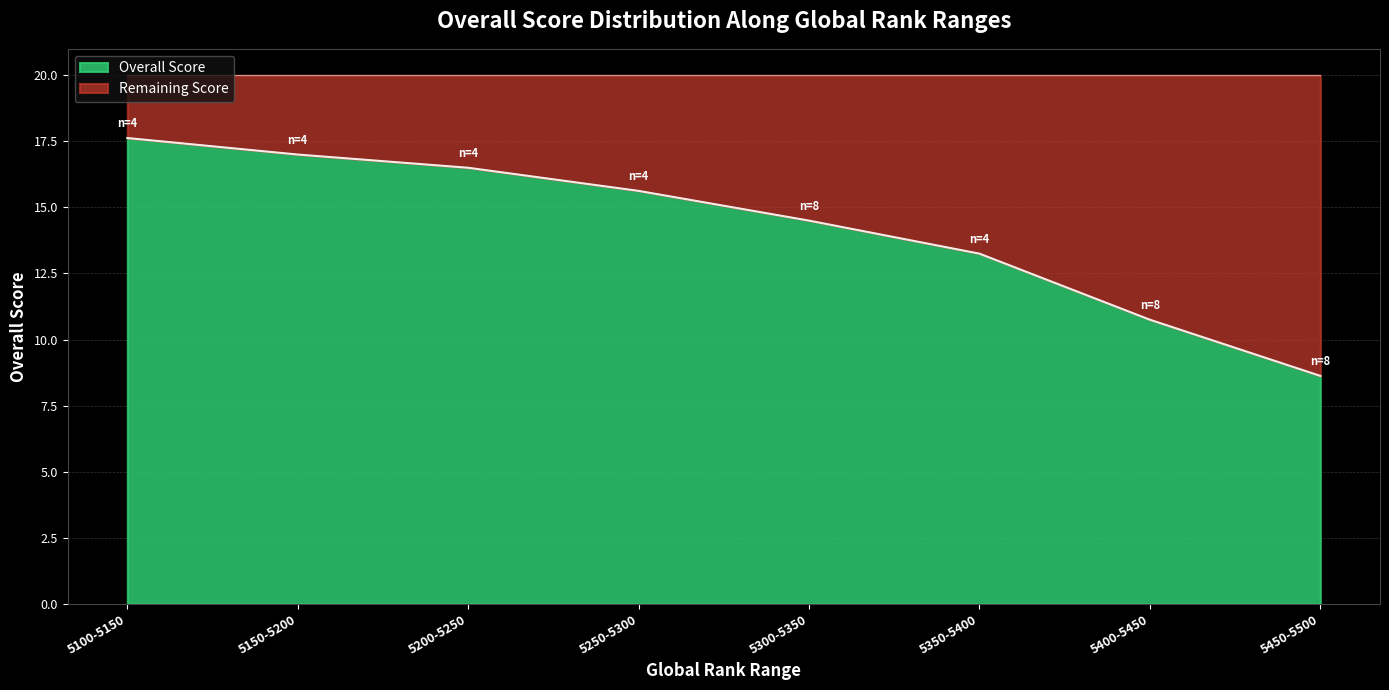

What is the minimum value for Overall Score?

8.6